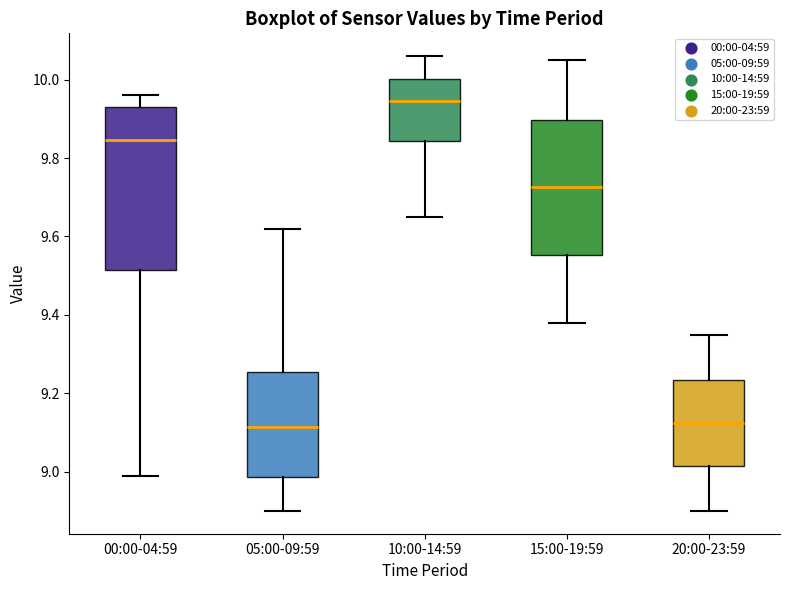

Comparing the boxes themselves (not the whiskers), which one is the tallest?

00:00-04:59